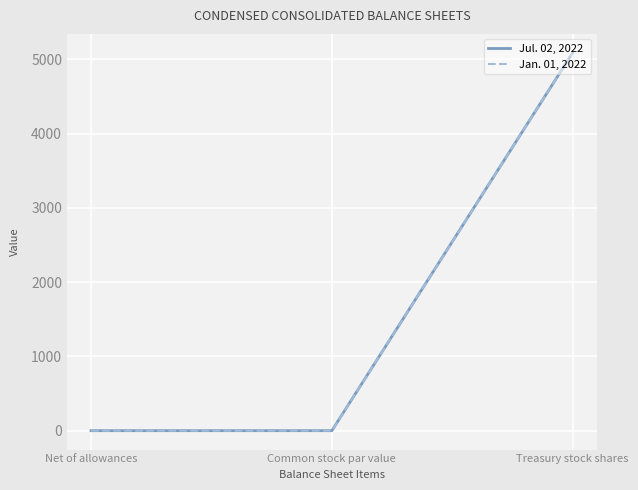

Does the chart display data point markers on the line(s)?

No